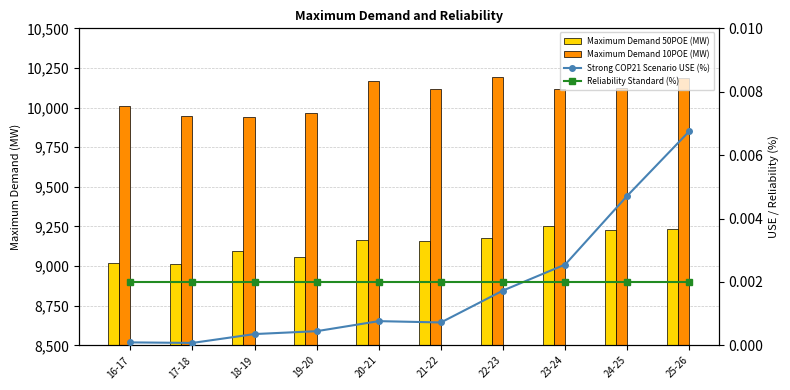

What are all the series names shown in the legend?

Maximum Demand 50POE (MW), Maximum Demand 10POE (MW), Strong COP21 Scenario USE (%), Reliability Standard (%)